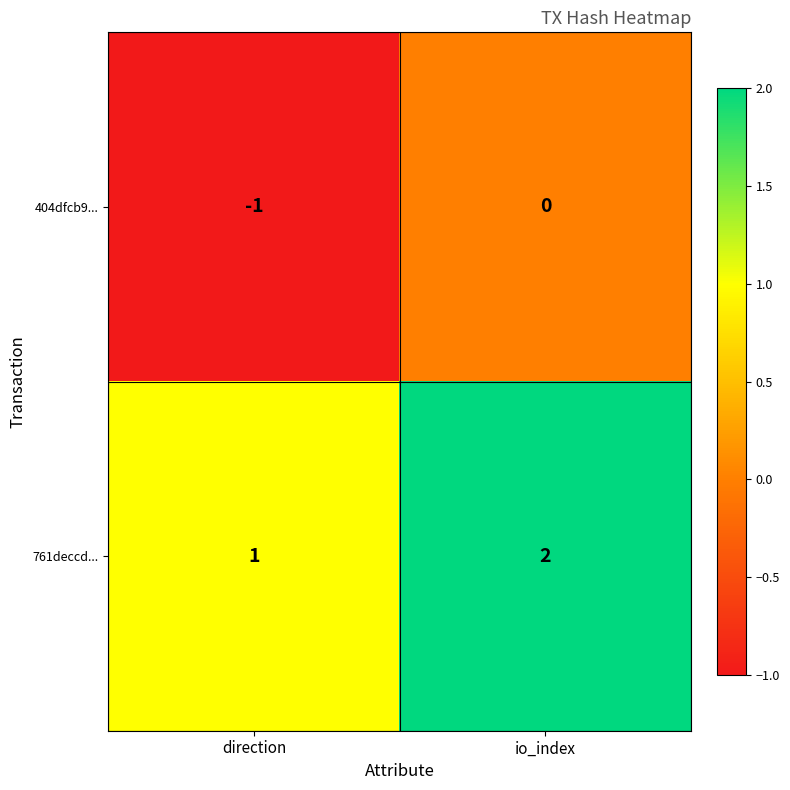

Reading left to right, list all the values displayed in this chart.

404dfcb9...: direction=-1	io_index=0
761deccd...: direction=1	io_index=2